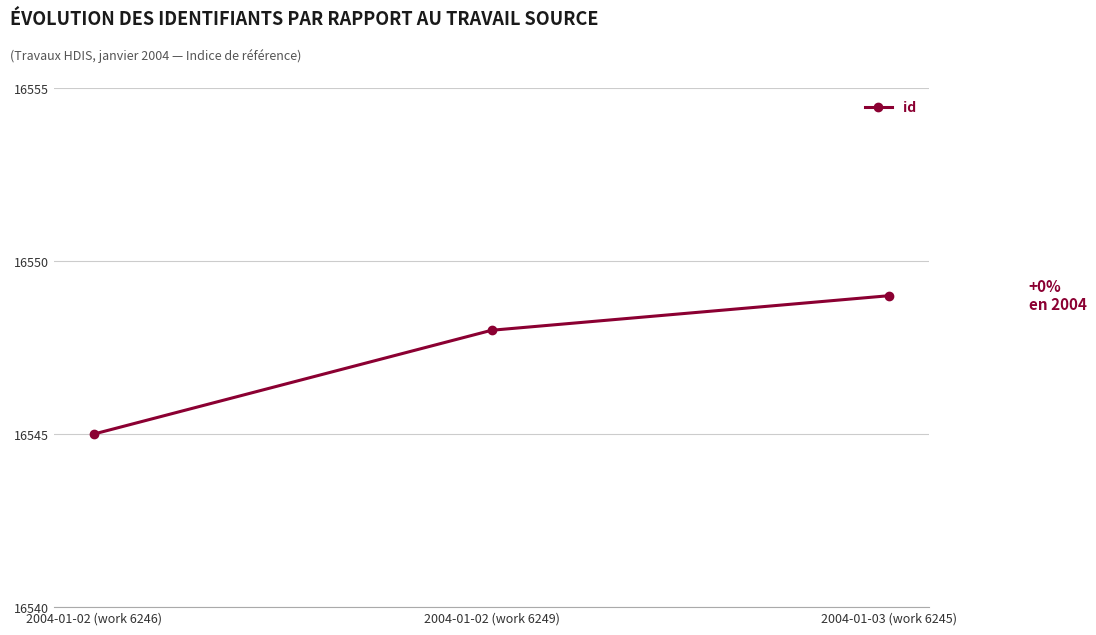

Read the value at 2004-01-02 (work 6246).

16545